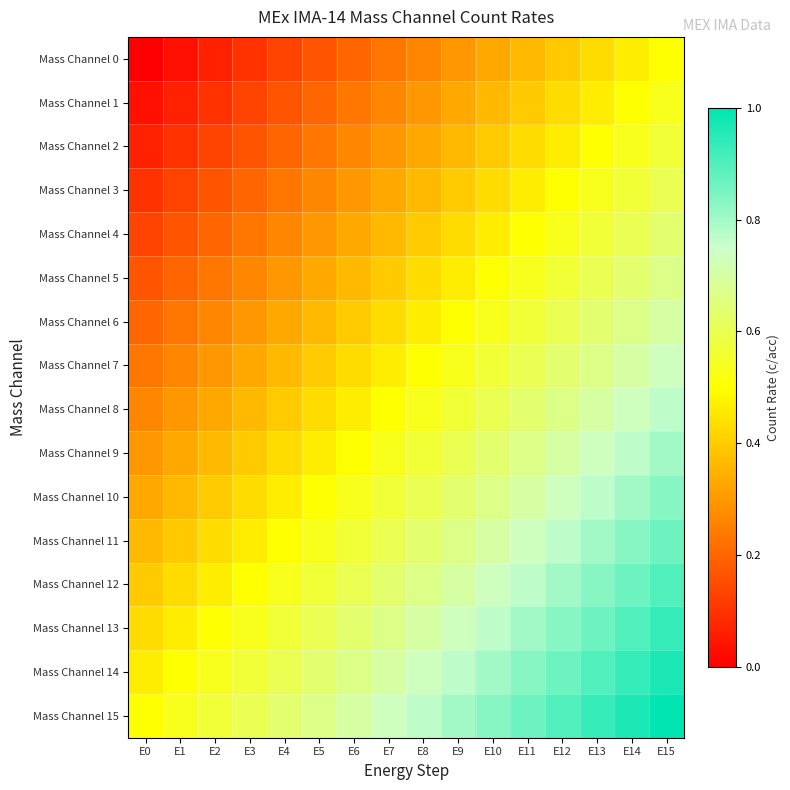

Which series has the largest total across all categories?

Mass Channel 15